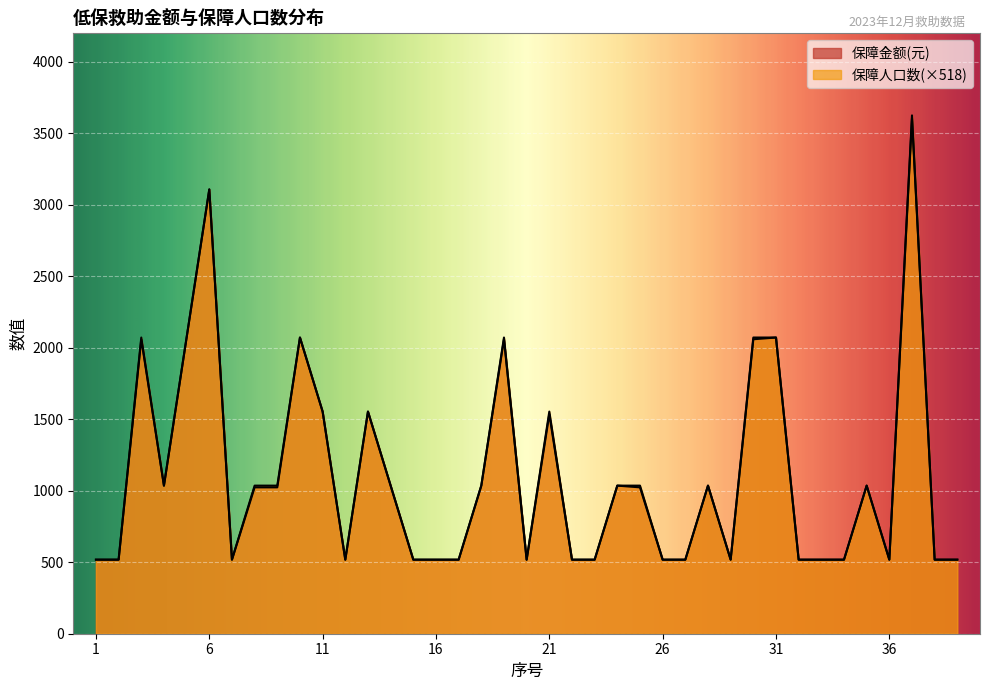

At which label does 保障人口数 reach its peak?

37